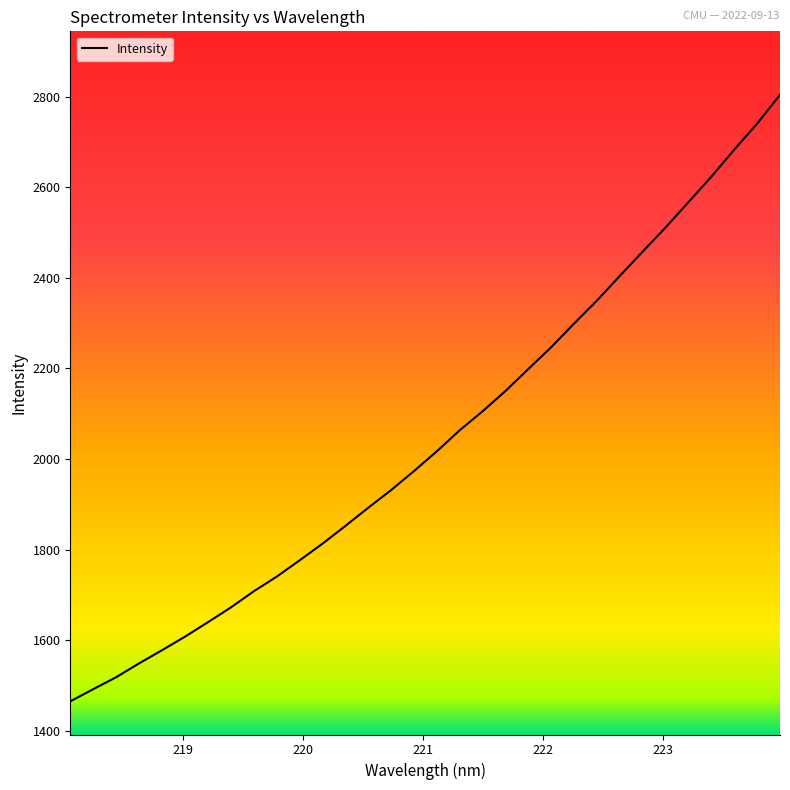

What is the smallest value displayed?

1464.5